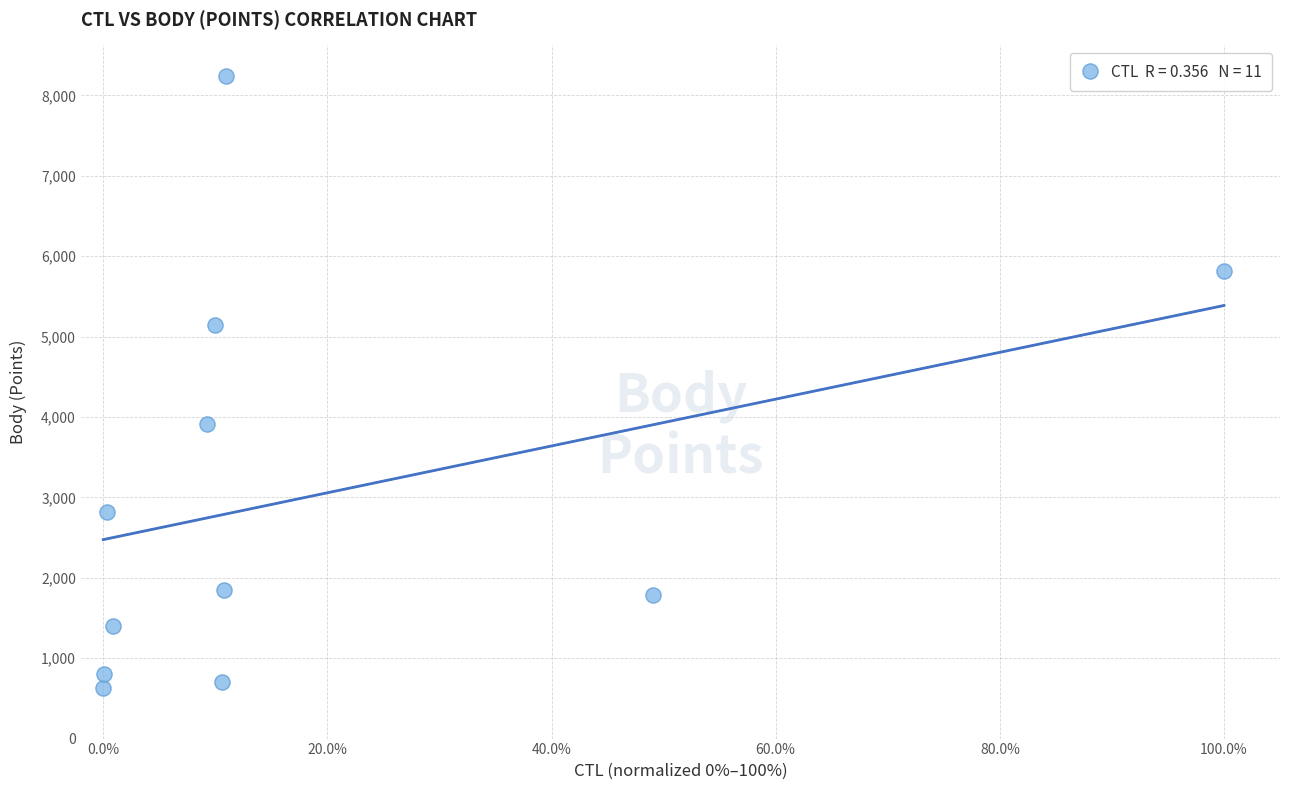

What Y value in the scatter plot is closest to 4436?

3917